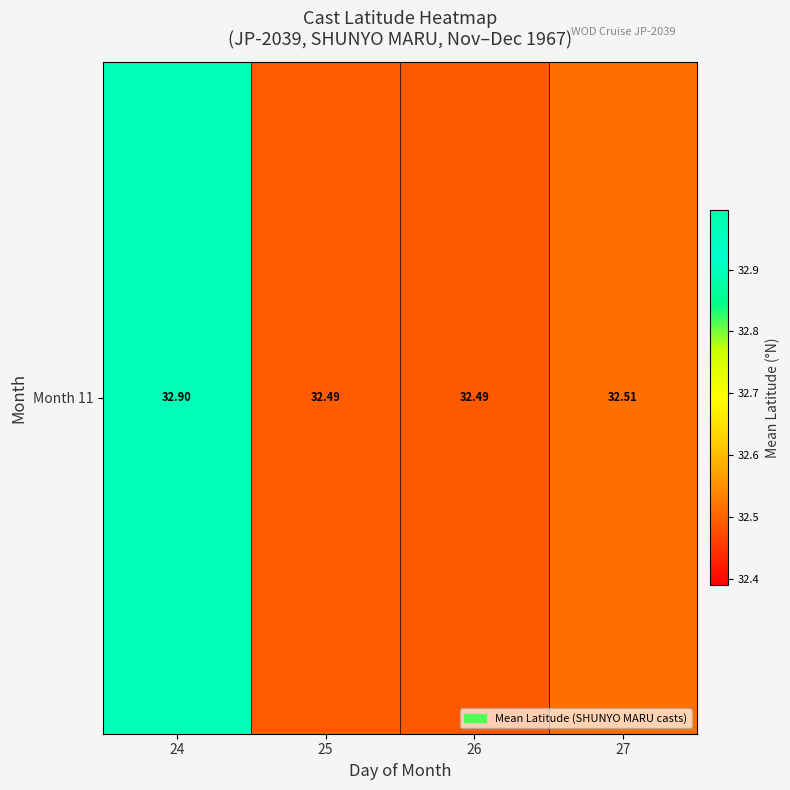

True or false: the data shows 55.3 at 27.

False